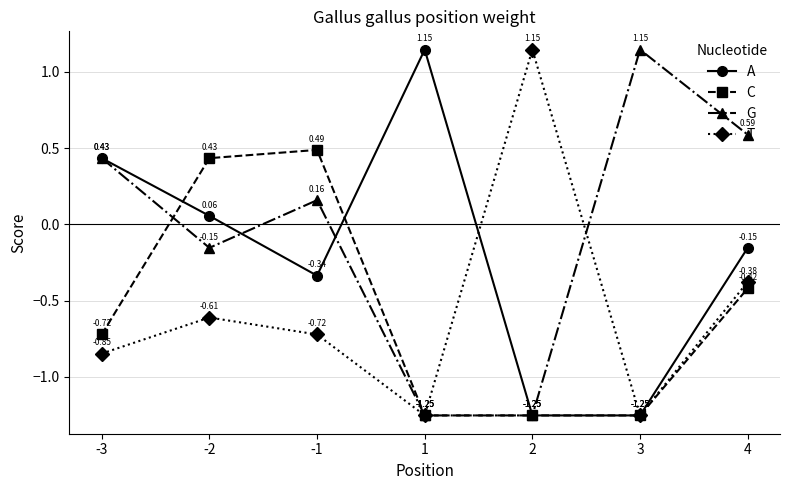

Does the chart have visible grid lines?

Yes